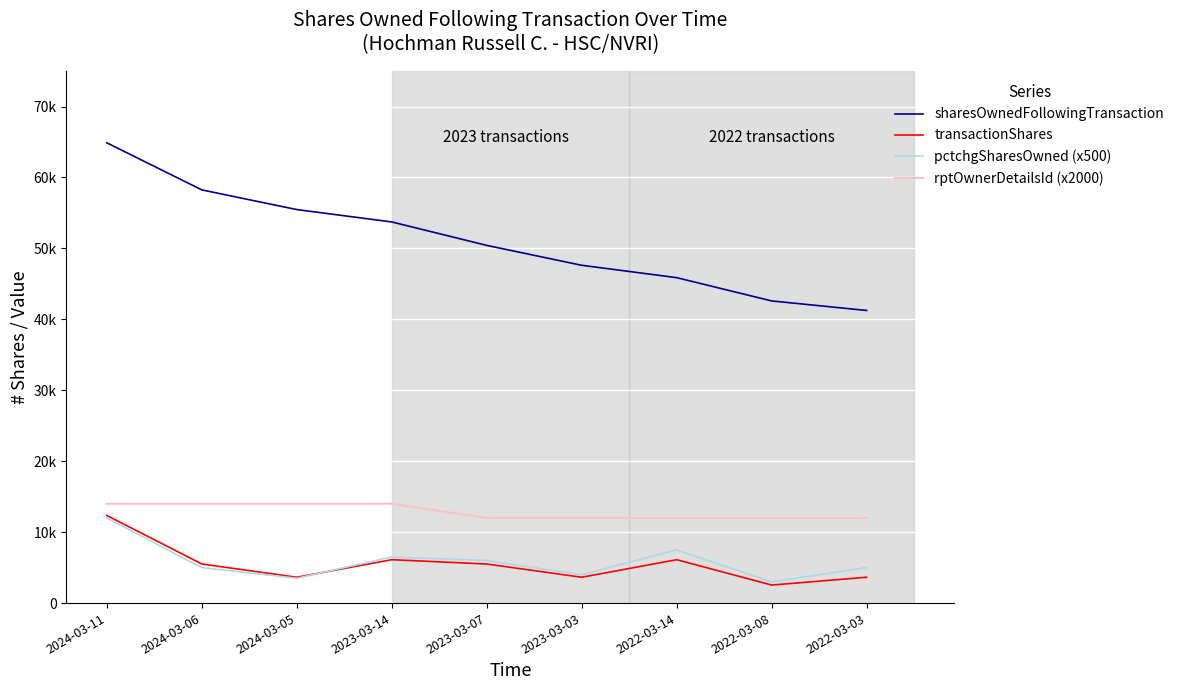

What is the spread (max minus min) of values at 2024-03-05?

51972